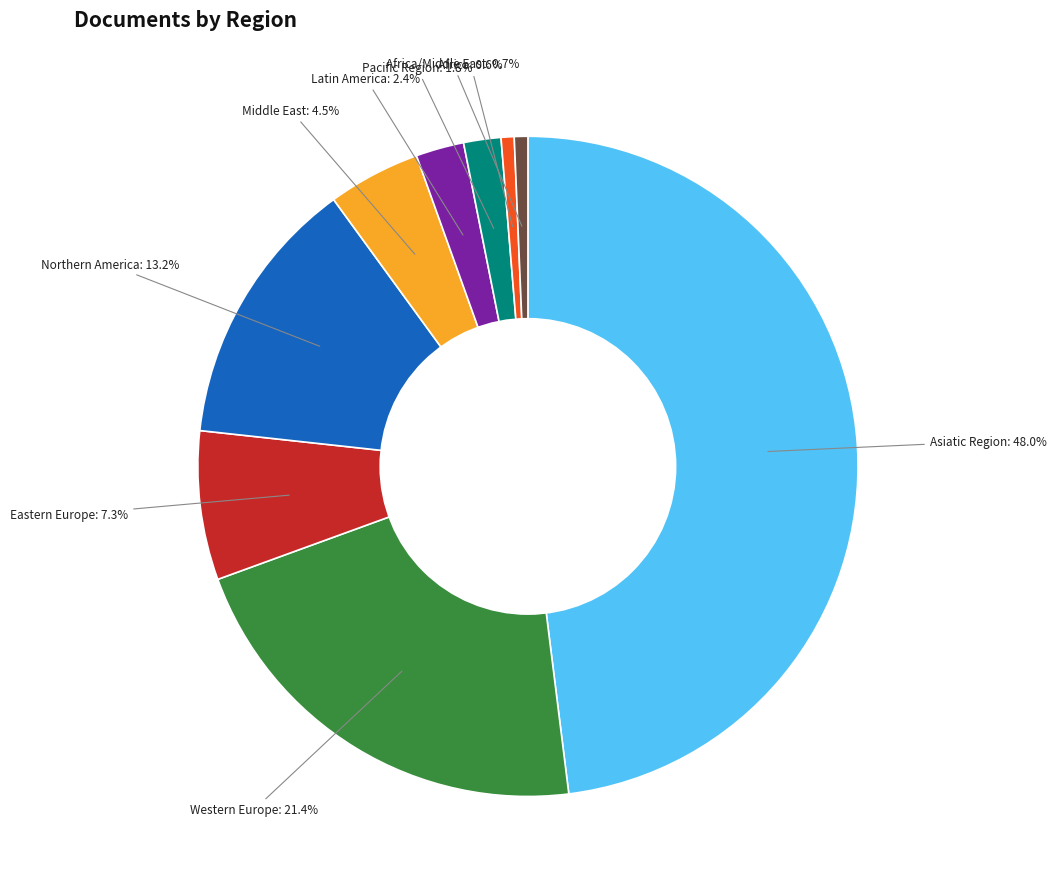

Does Asiatic Region account for over 50% of the chart?

No